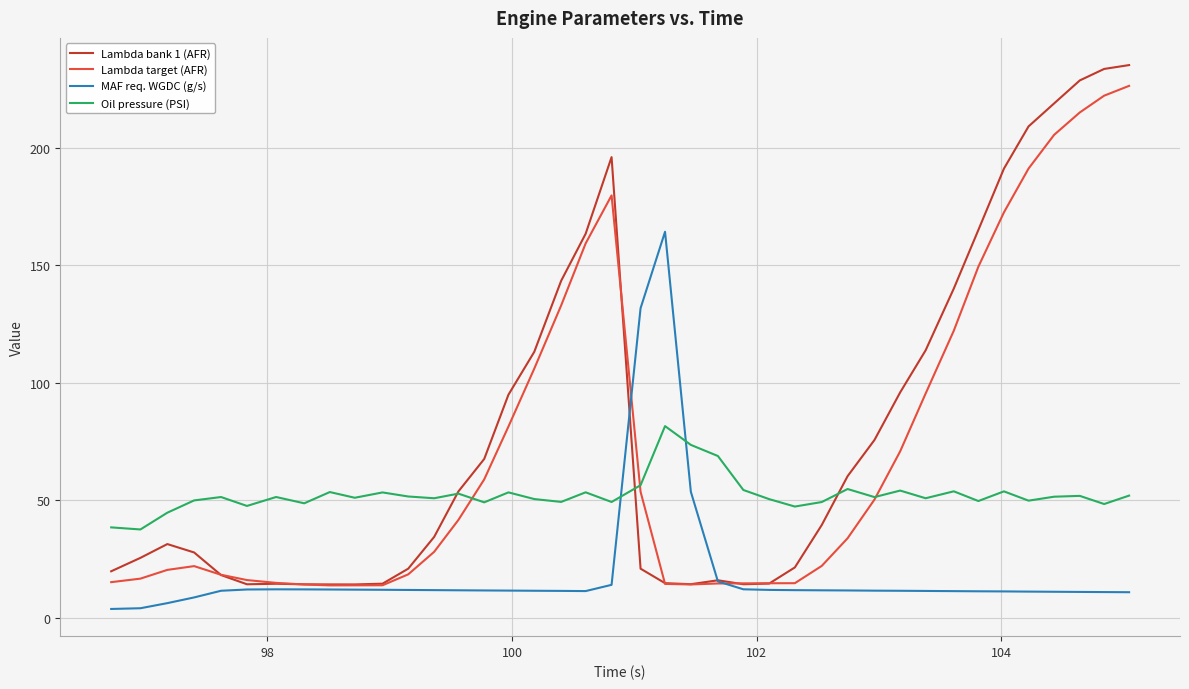

What is the maximum value for Lambda target (AFR)?

226.4